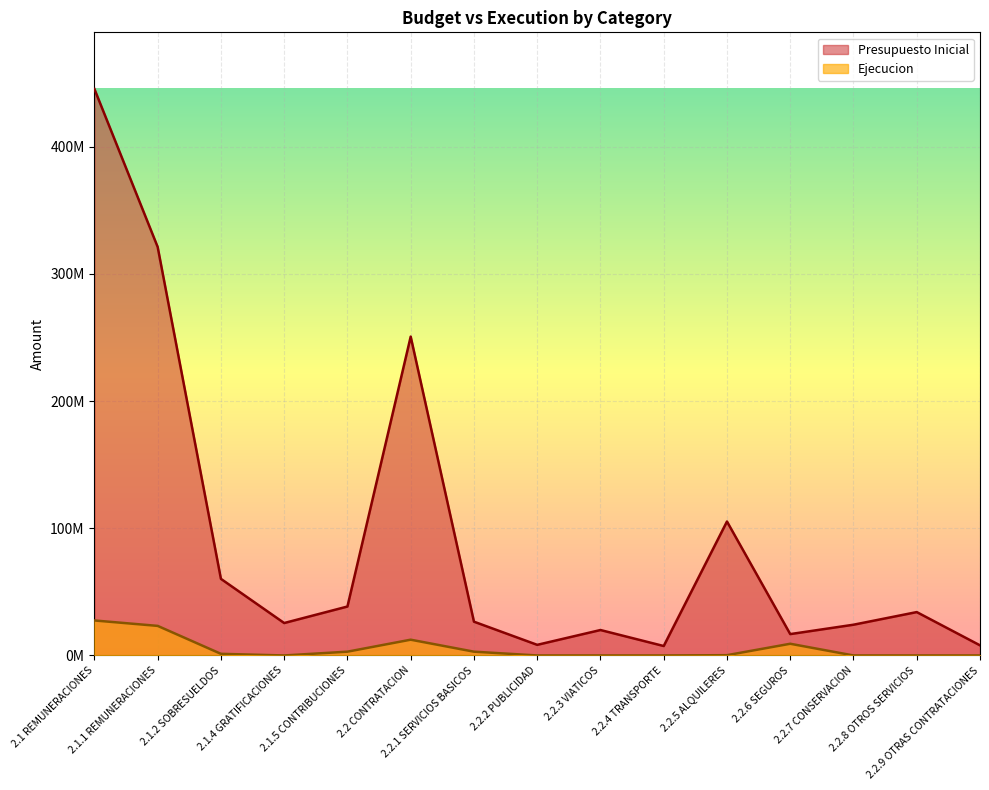

Does the chart display data point markers on the line(s)?

No